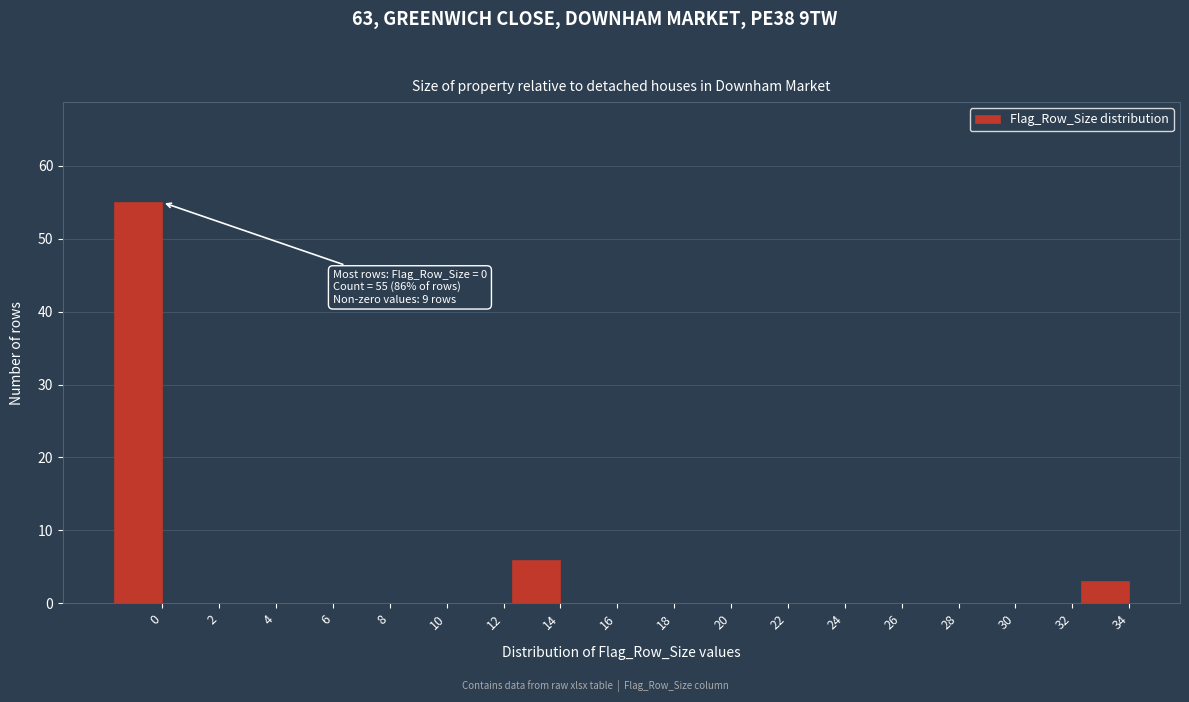

Reading left to right, extract all data points from this chart.

0=55	2=0	4=0	6=0	8=0	10=0	12=0	14=6	16=0	18=0	20=0	22=0	24=0	26=0	28=0	30=0	32=0	34=3